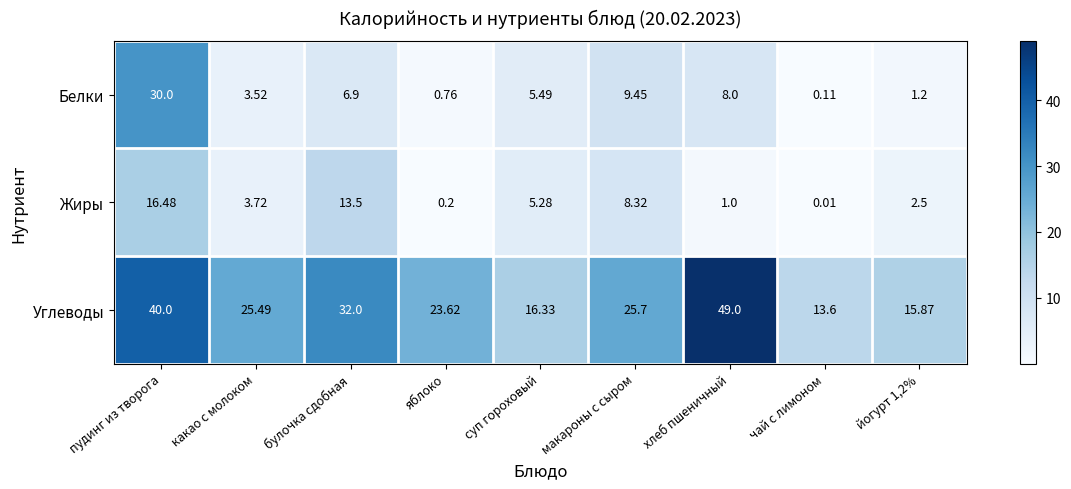

Rank the series by their maximum value, from highest to lowest.

Углеводы, Белки, Жиры